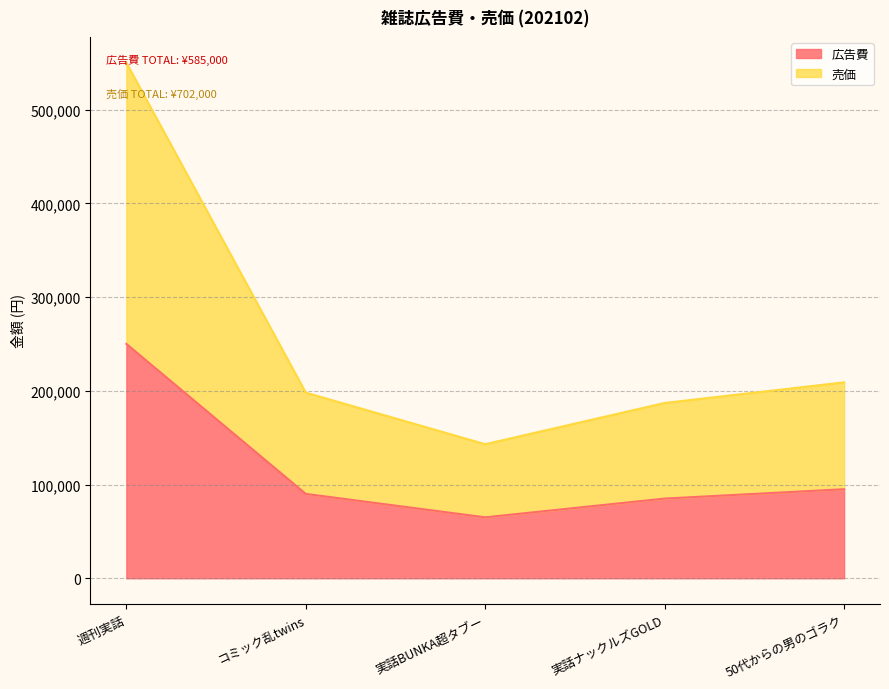

What is the difference between the 広告費 values at 実話BUNKA超タブー and 50代からの男のゴラク?

30000